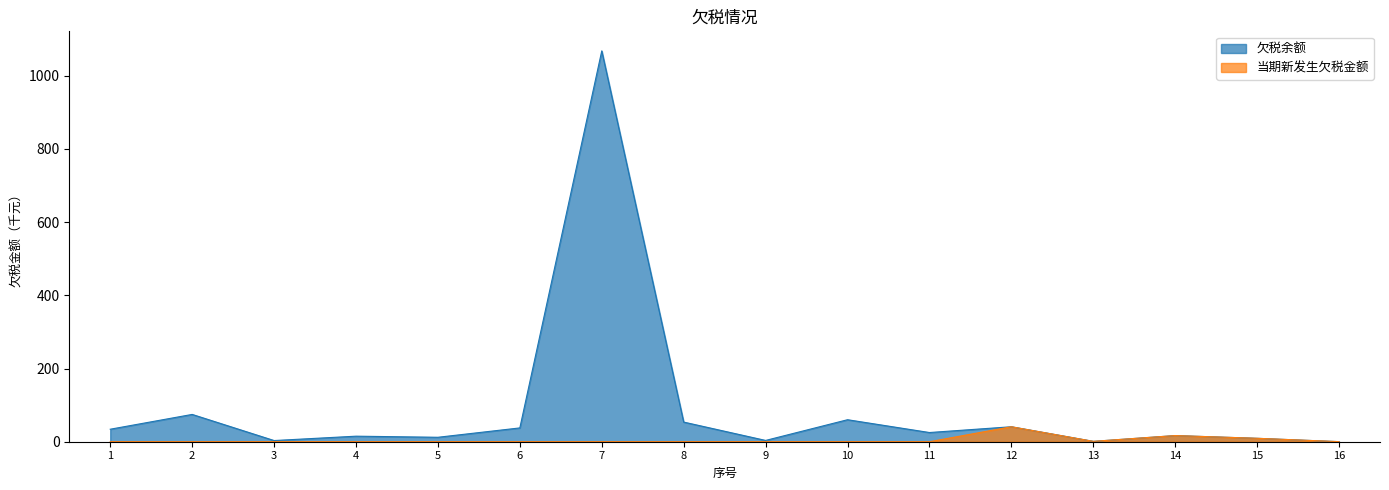

How many lines are shown in the chart?

2